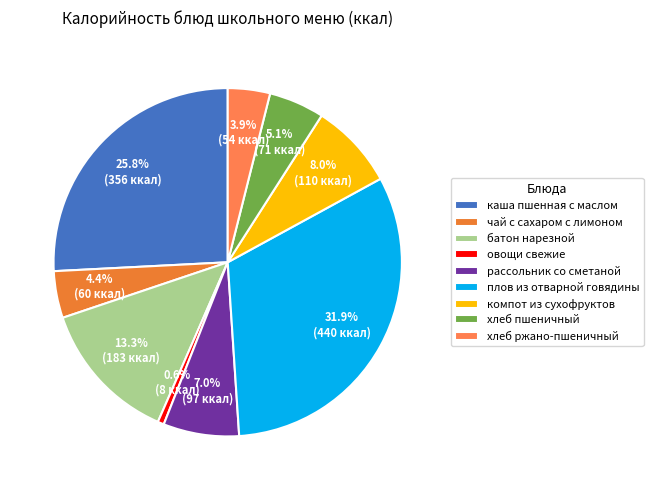

Is it true that чай с сахаром с лимоном is 4% of the pie?

True